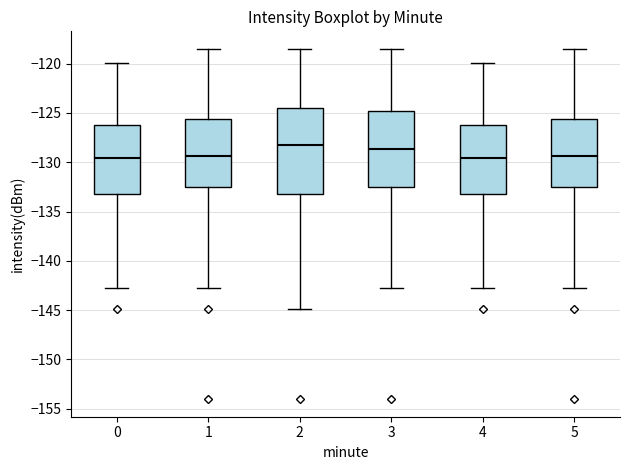

Reading left to right, transcribe this box plot: for each box, give where its median line is, the range the box spans, and where its two whiskers end, as read against the y-axis. The values are not printed on the chart, so give them approximately, as read against the axis.

0: median -129.5, box -133.5 to -126.0, whiskers -142.5 to -120.0
1: median -129.5, box -132.5 to -125.5, whiskers -142.5 to -118.5
2: median -128.5, box -133.0 to -124.5, whiskers -145.0 to -118.5
3: median -128.5, box -132.5 to -125.0, whiskers -142.5 to -118.5
4: median -129.5, box -133.5 to -126.0, whiskers -142.5 to -120.0
5: median -129.5, box -132.5 to -125.5, whiskers -142.5 to -118.5